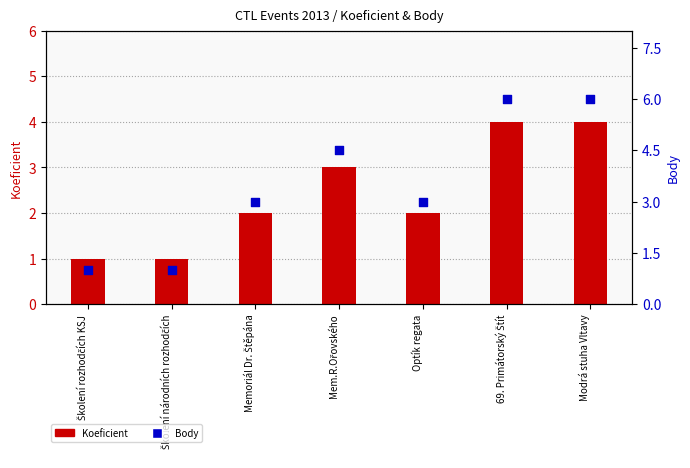

Which series reaches the maximum Y coordinate?

Body